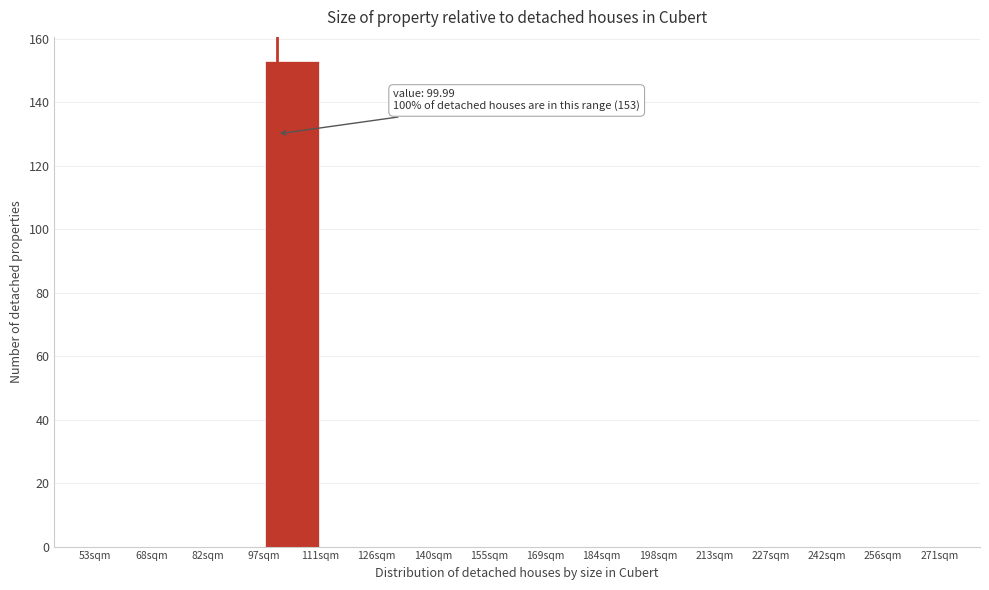

Over which range of the x-axis is the bar tallest?

96 to 112